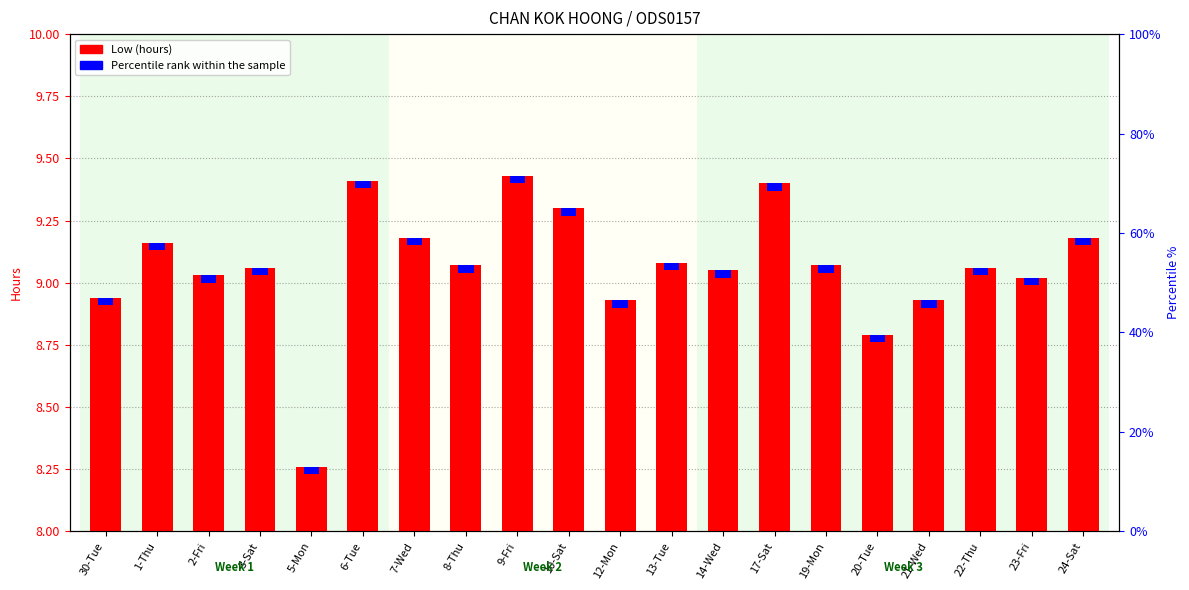

Which series has the largest total across all categories?

Low (hours)